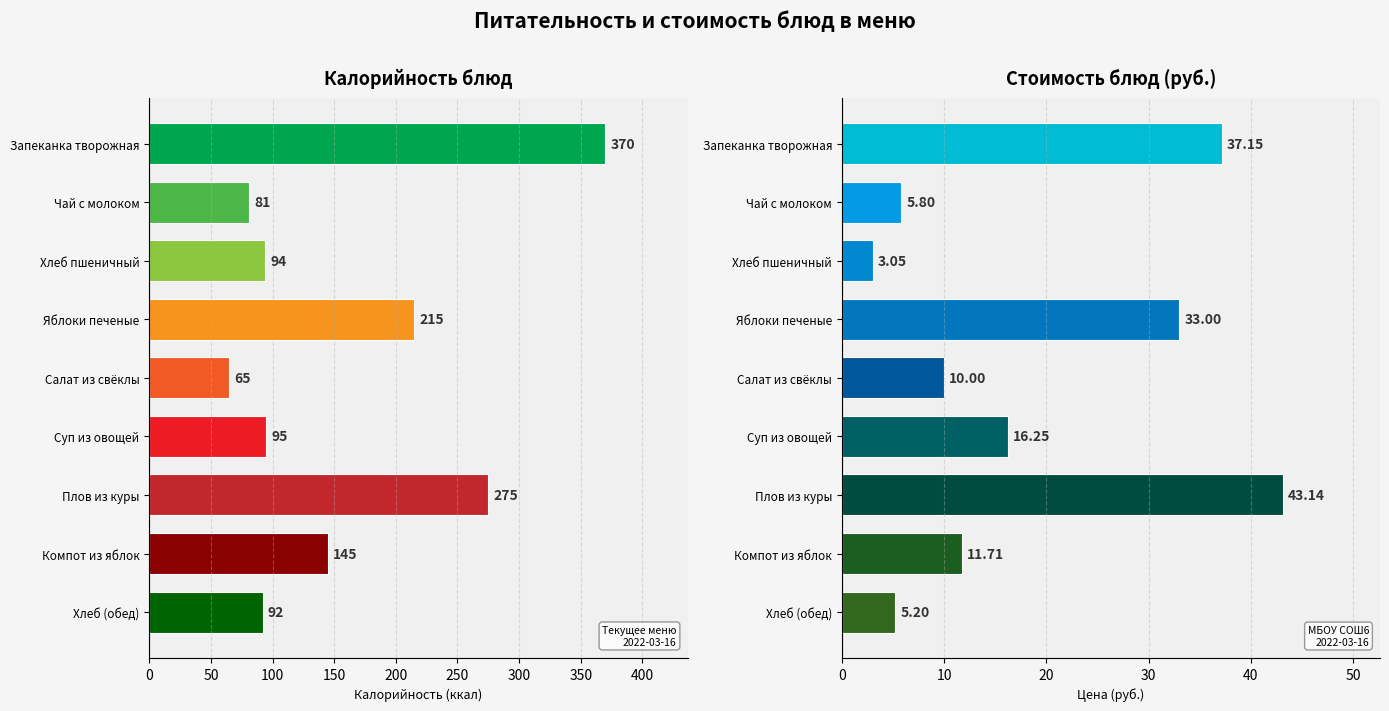

What is the smallest value displayed?

3.0